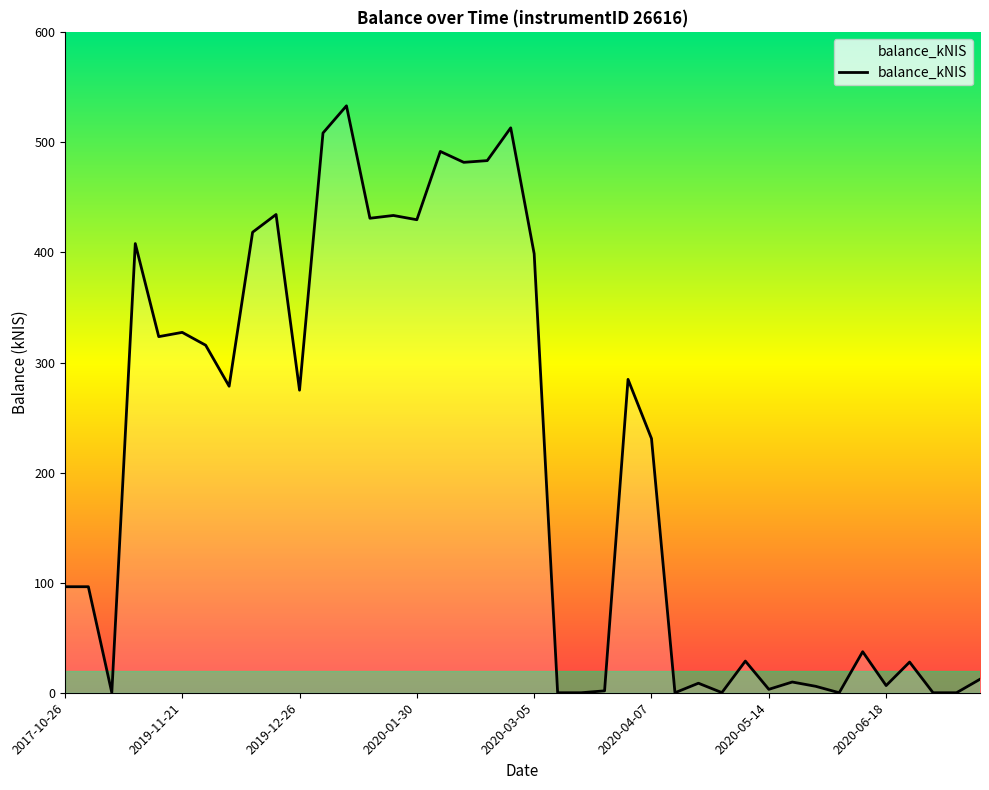

What is the maximum value shown in the chart?

533.3